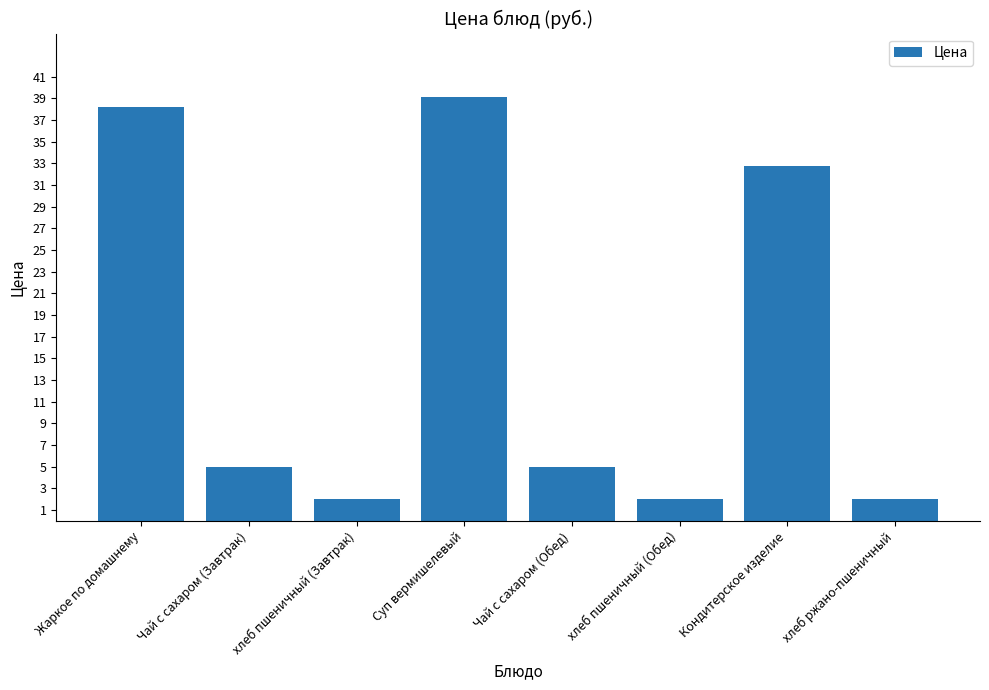

Reading left to right, what are all the values shown in this chart?

38.2	5.0	2.0	39.1	5.0	2.0	32.8	2.0